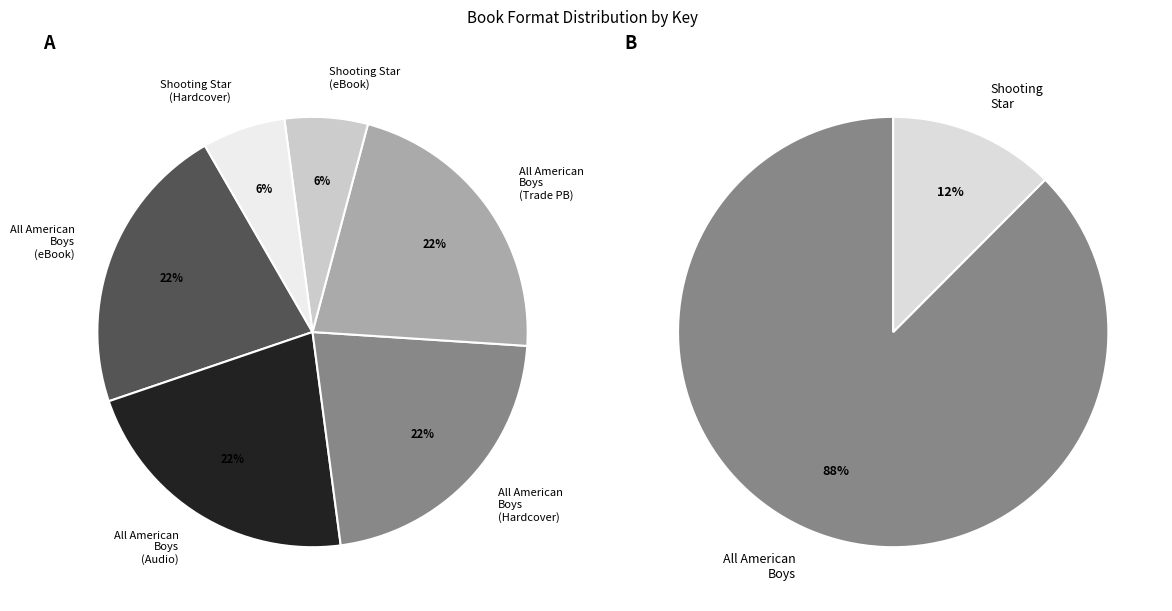

What portion of the pie excludes eBook (All American Boys)?

78.1%